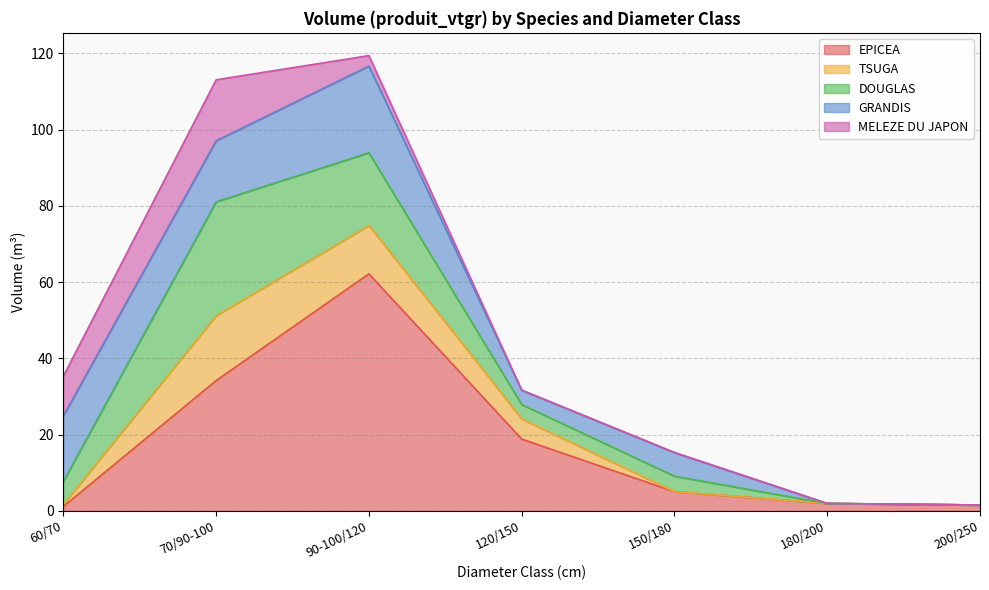

The value of MELEZE DU JAPON at 180/200 is 0.0. True or false?

True